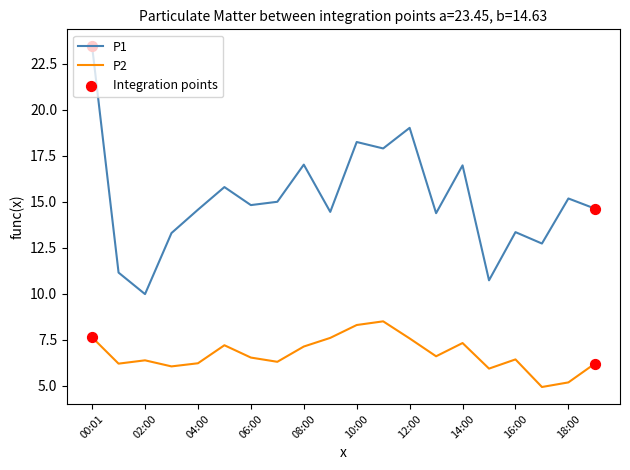

What is the lowest value of the P2 series?

4.9